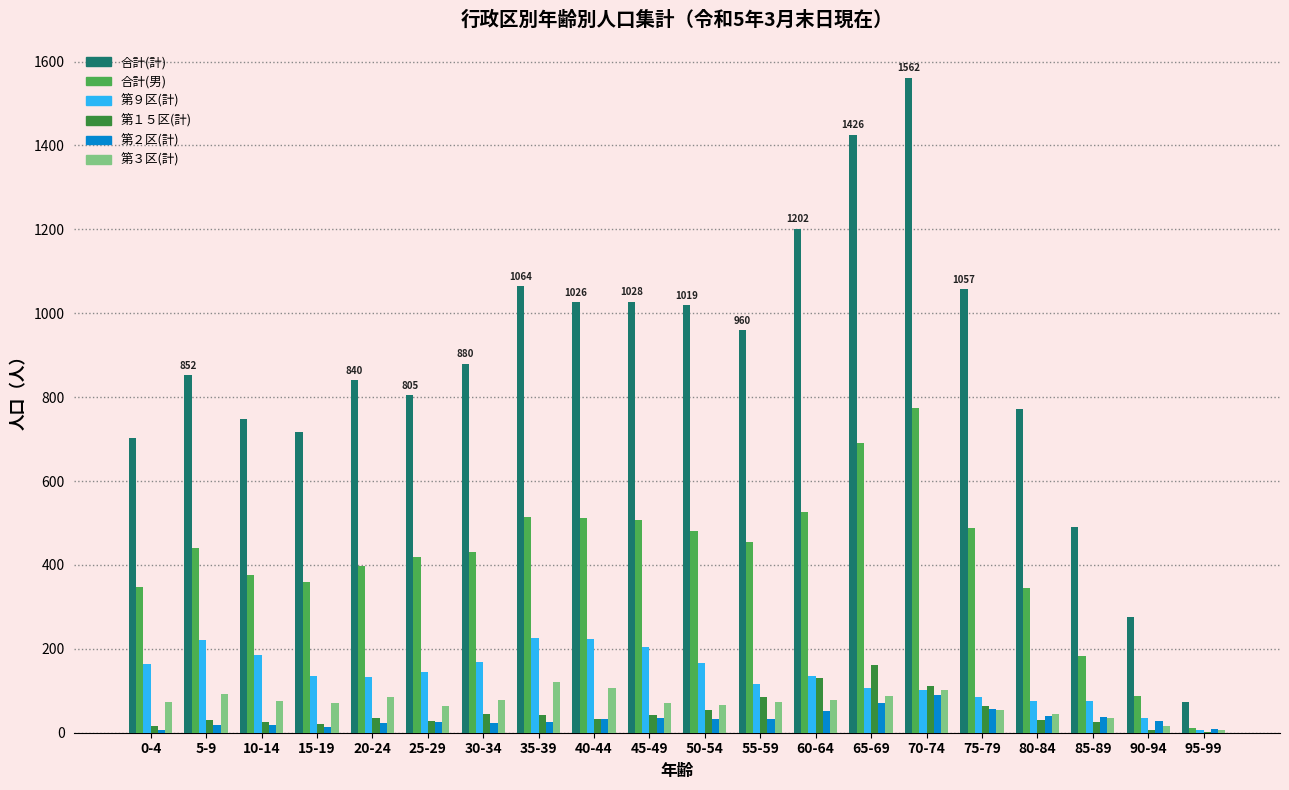

At which label does 合計(計) reach its peak?

70-74